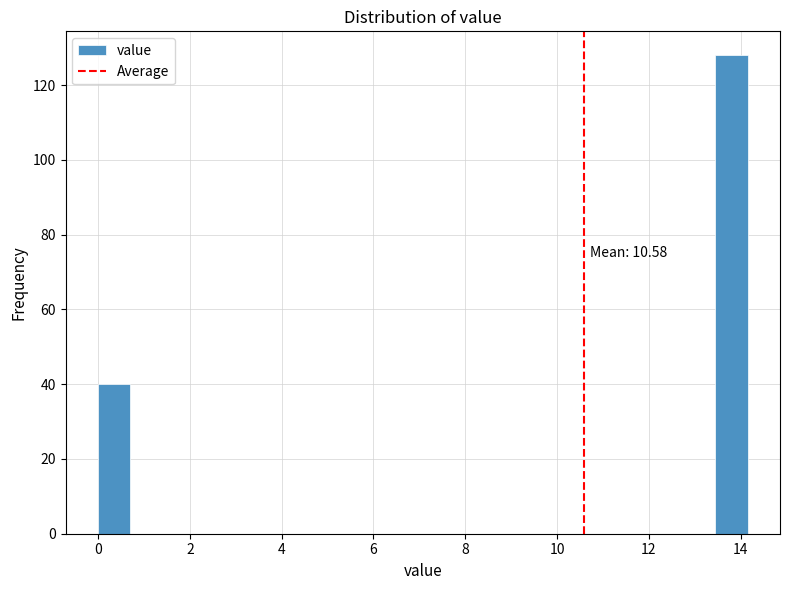

Read against the x-axis, roughly where is the centre of the tallest bar?

13.8